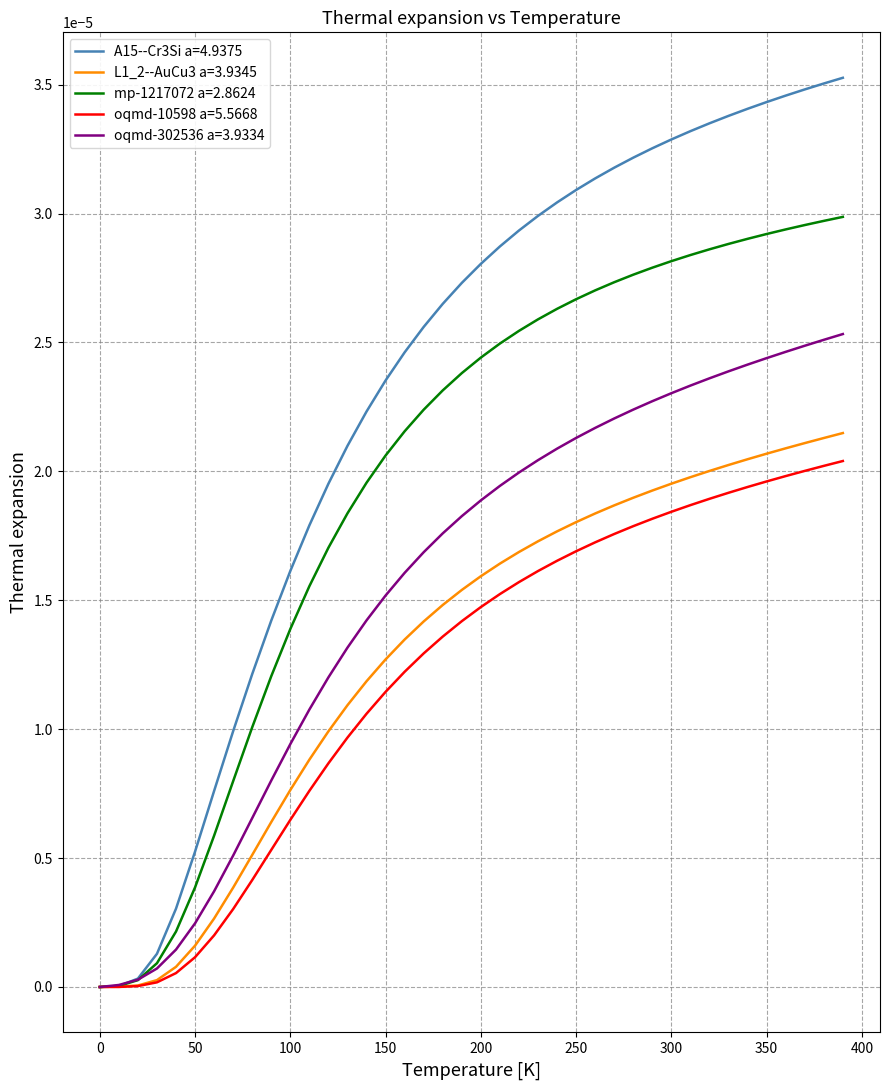

Which series has the largest total across all categories?

A15--Cr3Si a=4.9375